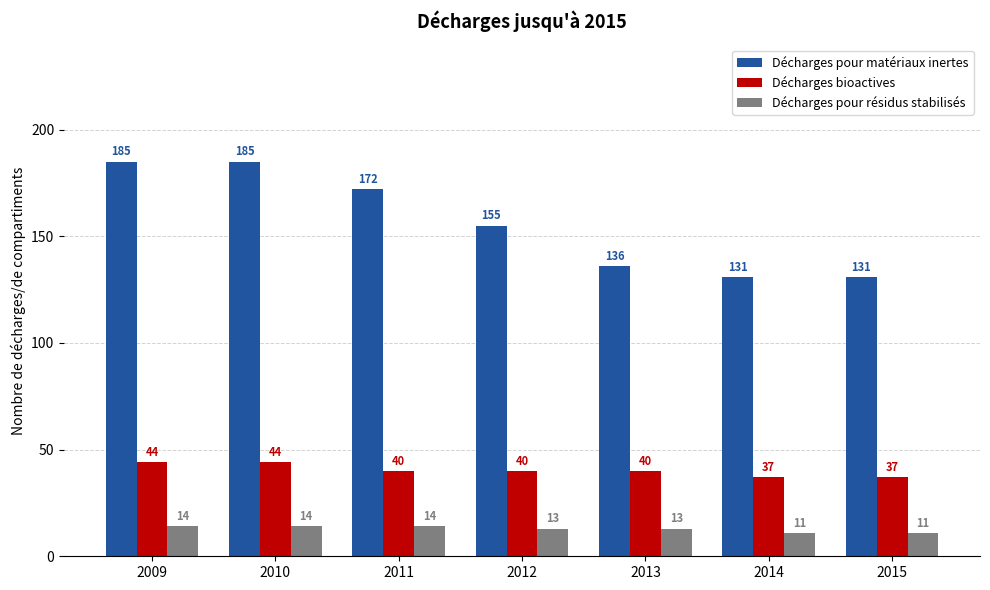

List the series in order of their peak value, highest first.

Décharges pour matériaux inertes, Décharges bioactives, Décharges pour résidus stabilisés